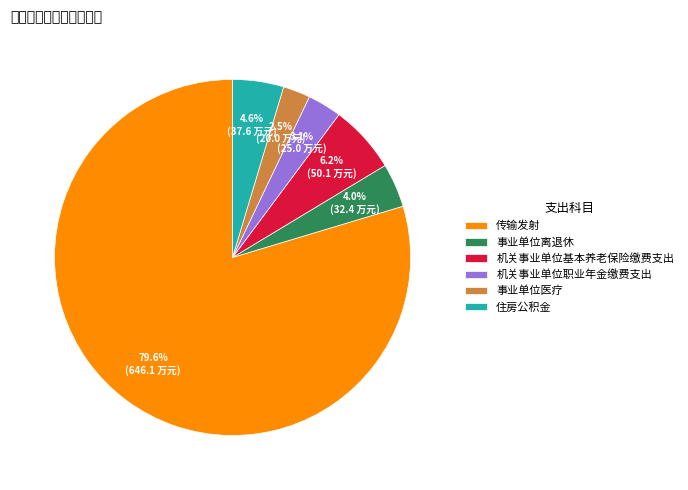

To the nearest percent, what is the average slice percentage?

17%